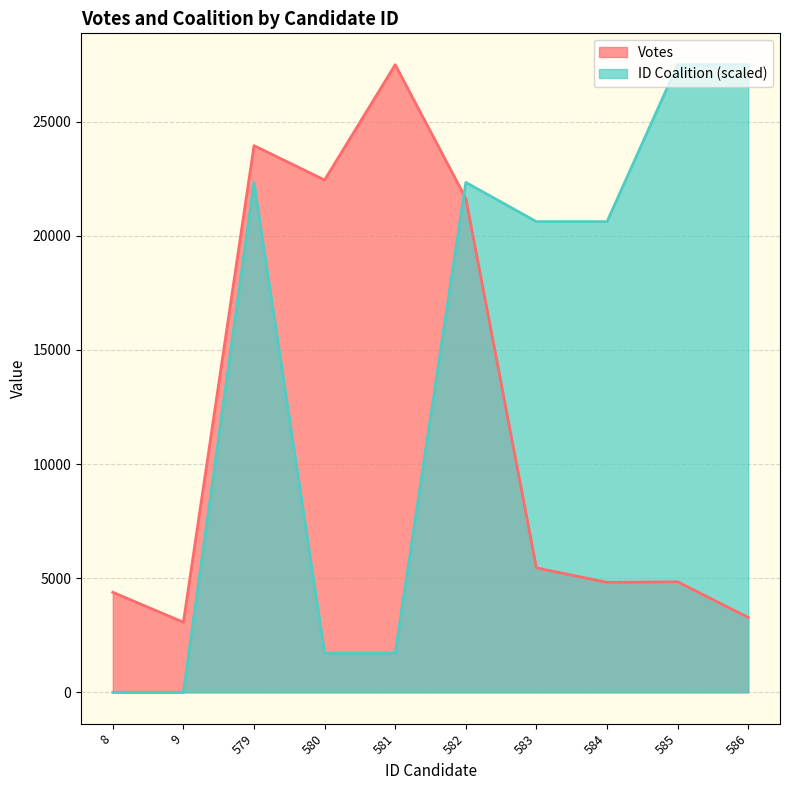

What are all the series names shown in the legend?

Votes, ID Coalition (scaled)